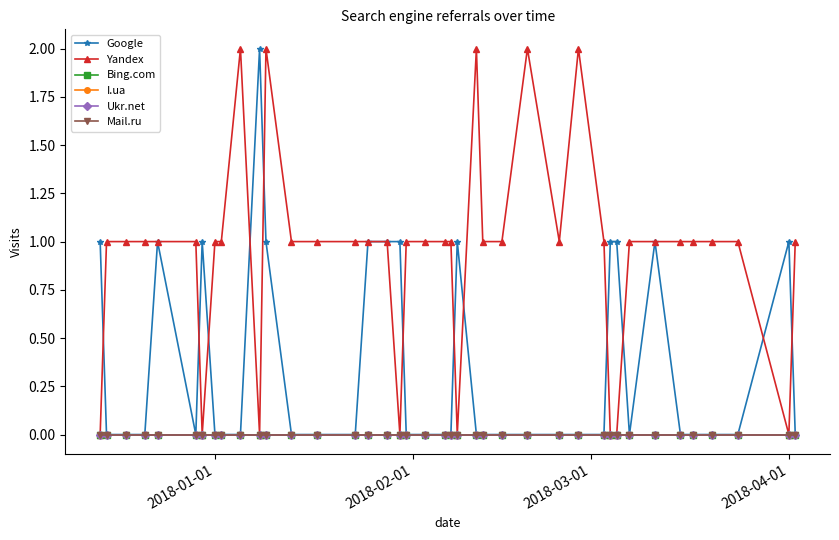

How many interior local valleys does the Google series have?

2